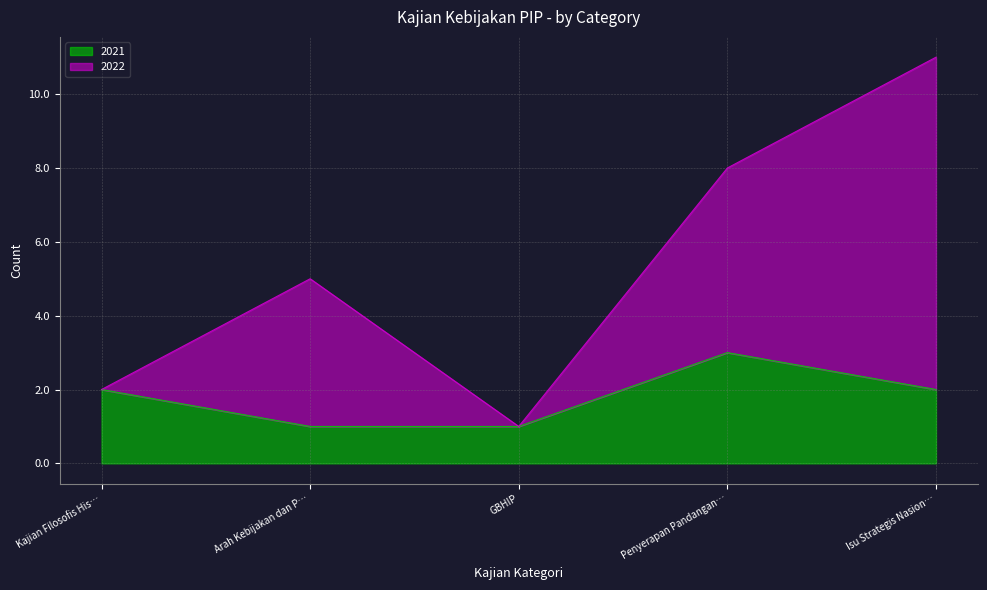

What is the approximate value of 2021 at GBHIP?

1